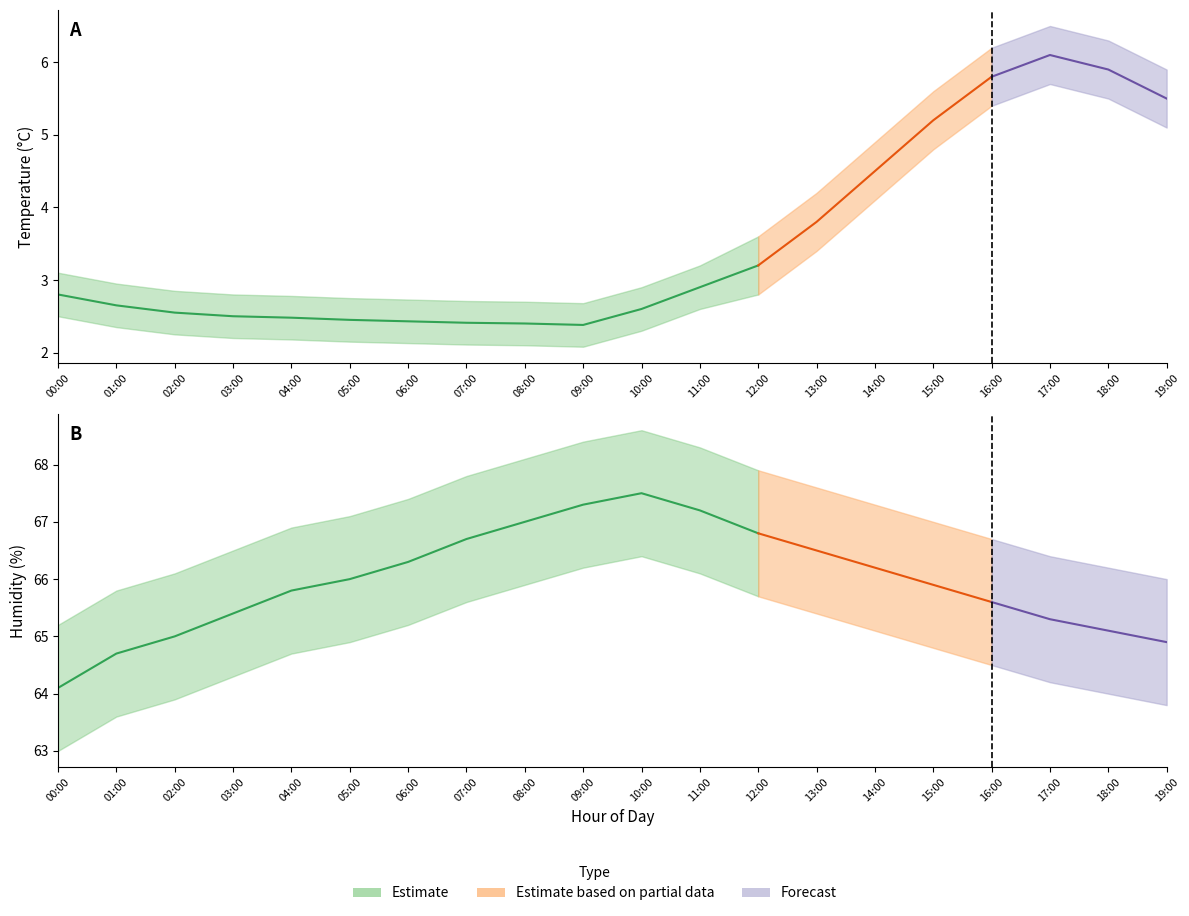

True or false: humidity_upper and temperature_lower intersect in this chart.

False